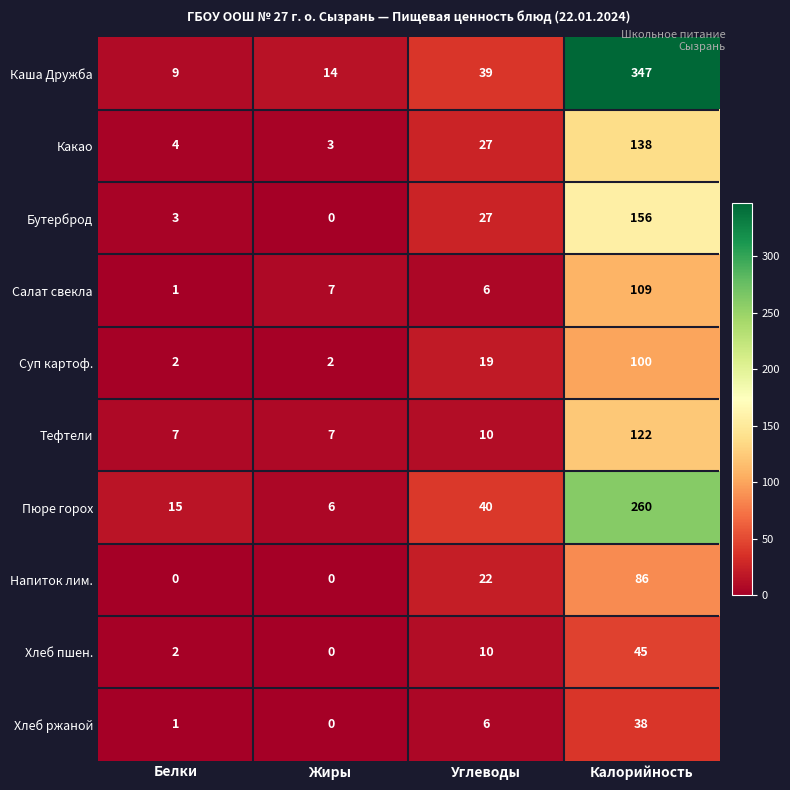

At which label is Салат свекла closest to 55?

Жиры